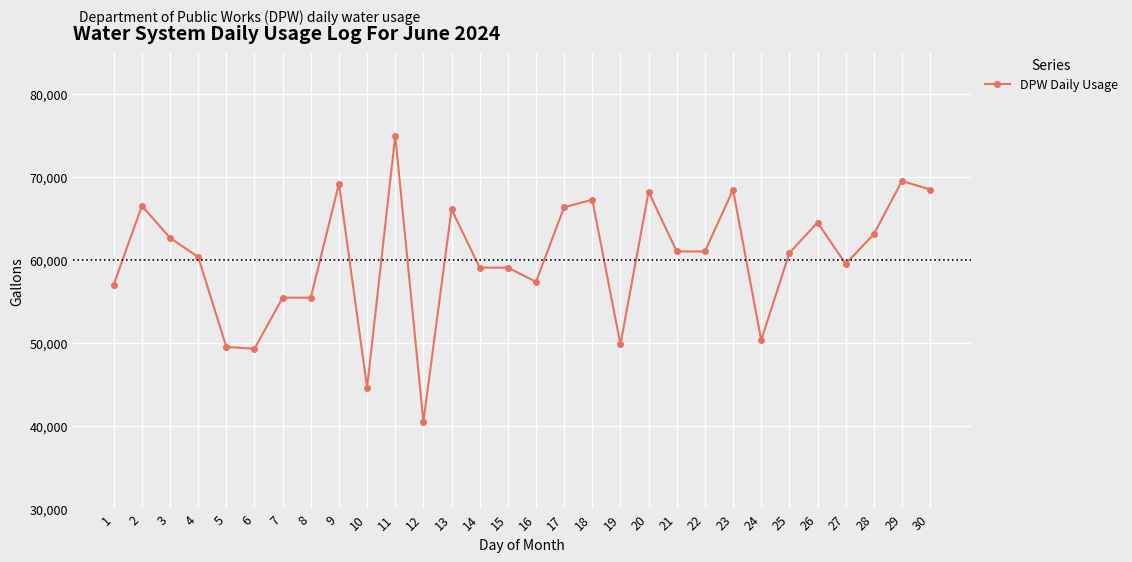

The chart shows a value of 66375 at 17. True or false?

True